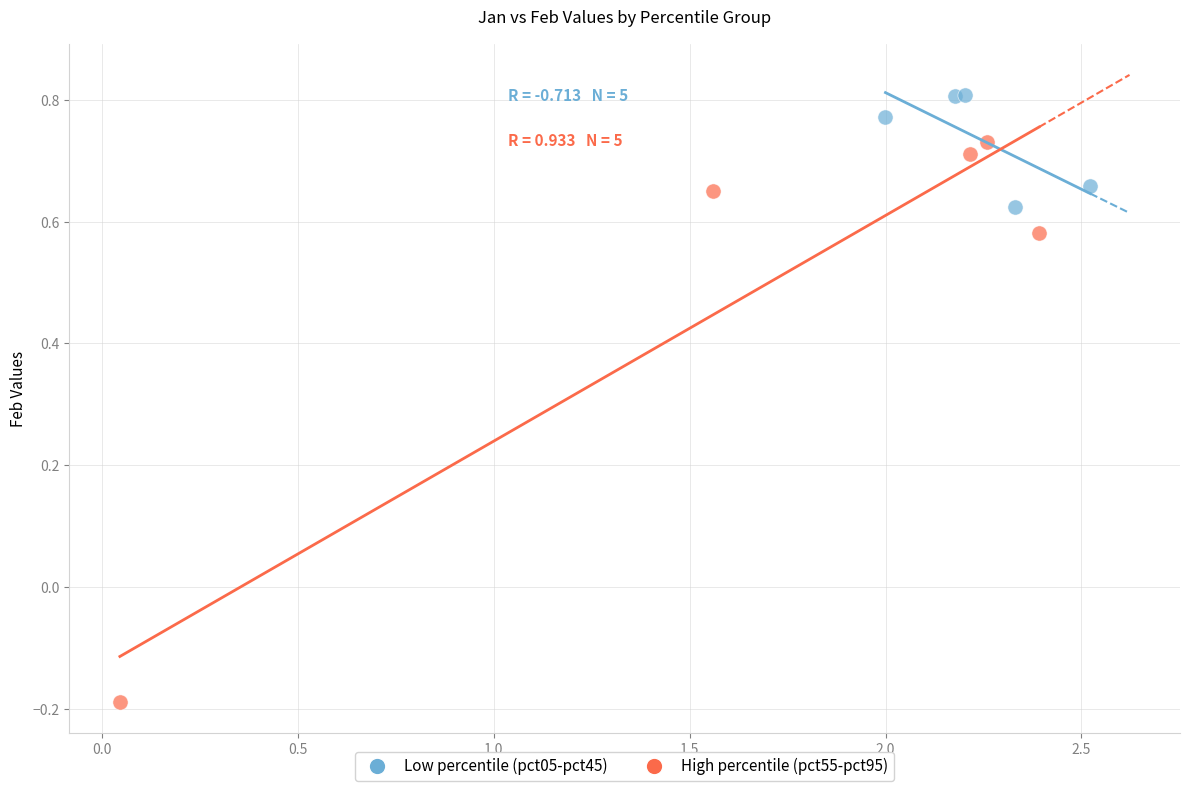

Which series contains the highest Y value?

Low percentile (pct05-pct45)